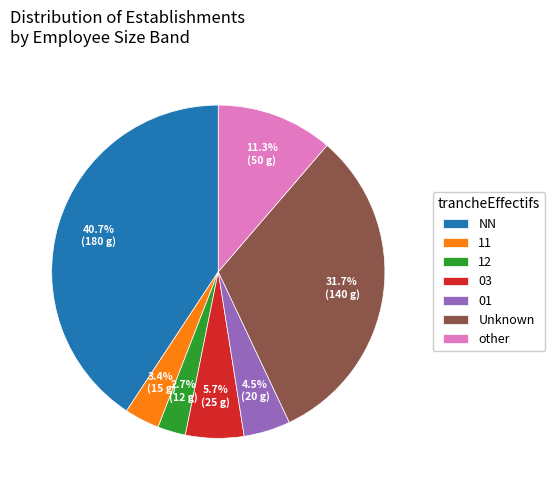

What percentage is the 12 slice, to the nearest percent?

3%